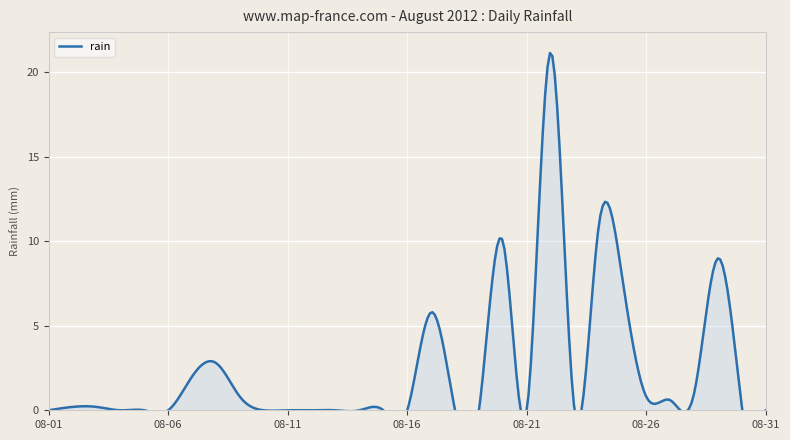

What is the maximum value shown in the chart?

21.2